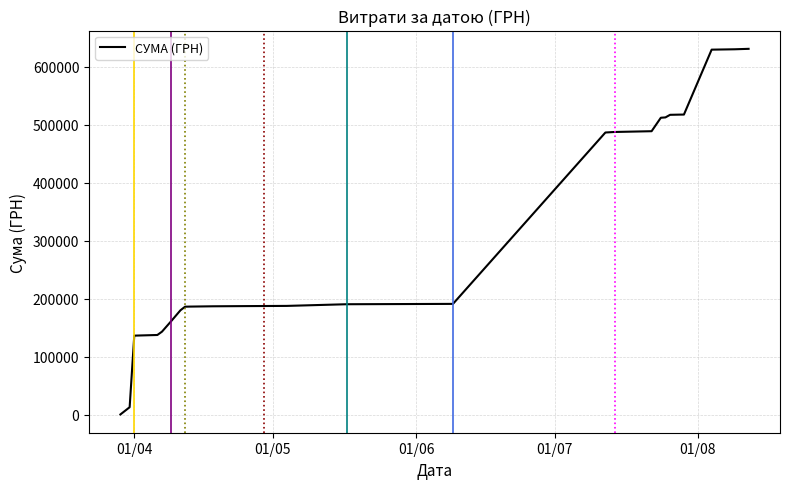

Count the number of data series in this chart.

1